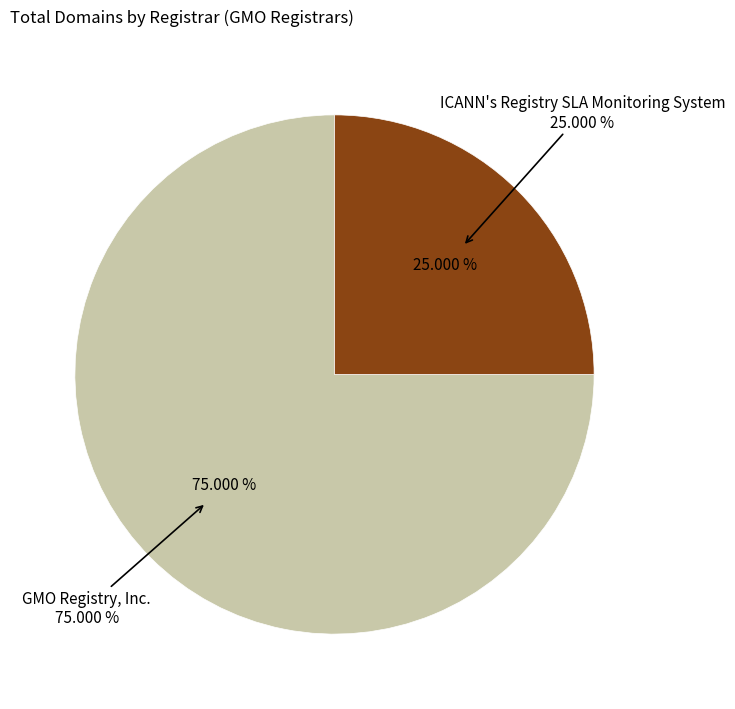

Is there any slice that represents more than half of the pie?

Yes